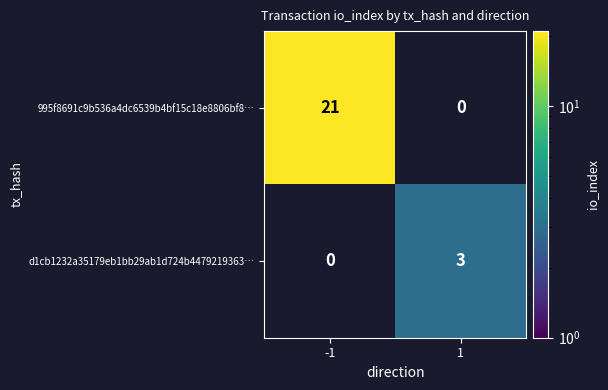

Is it true that 995f8691c9b536a4dc6539b4bf15c18e8806bf8… equals 28 at -1?

False